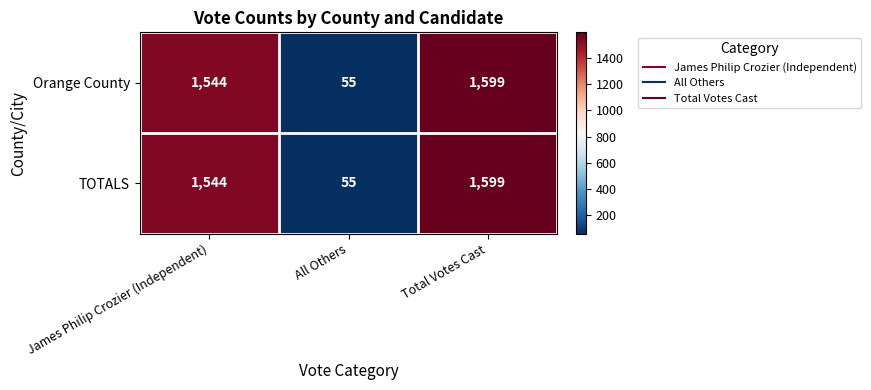

Read the Orange County value at Total Votes Cast.

1599